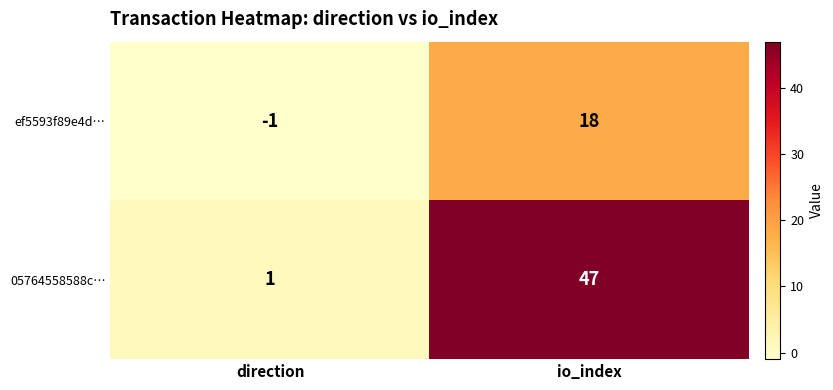

How many series are shown in this chart?

2